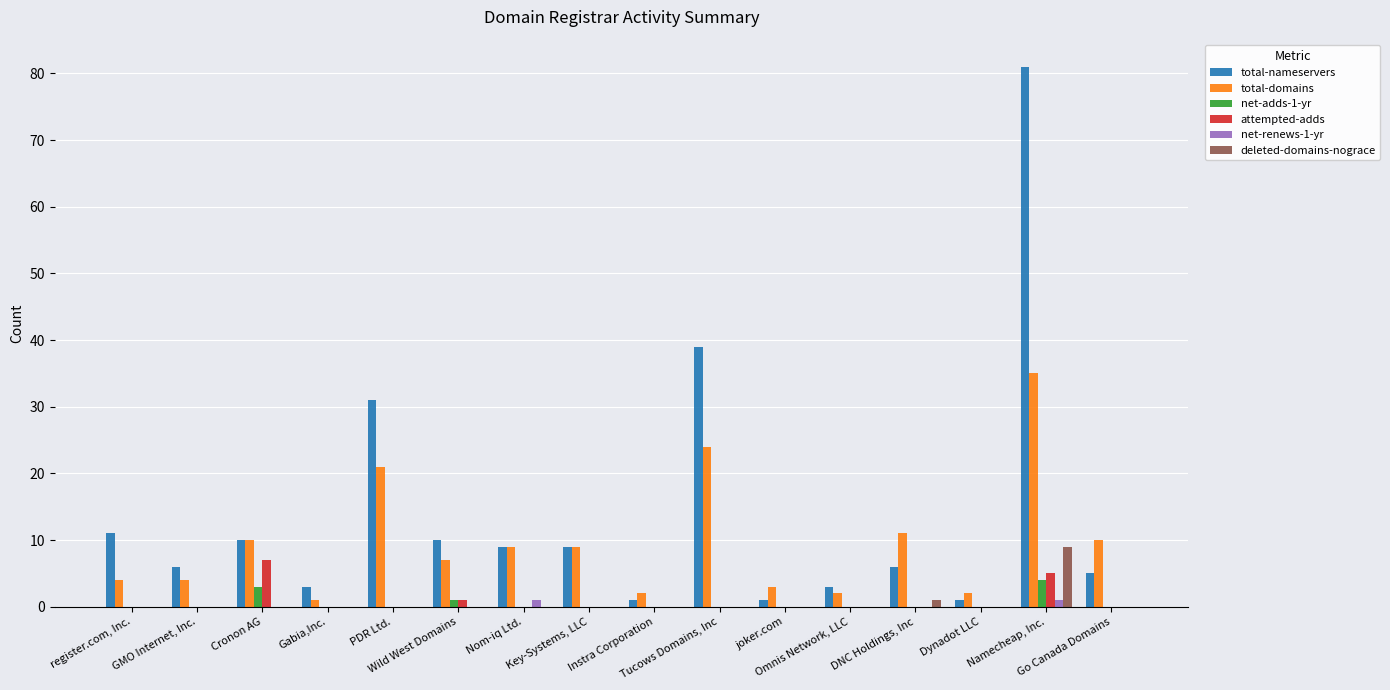

Which series has the largest total across all categories?

total-nameservers